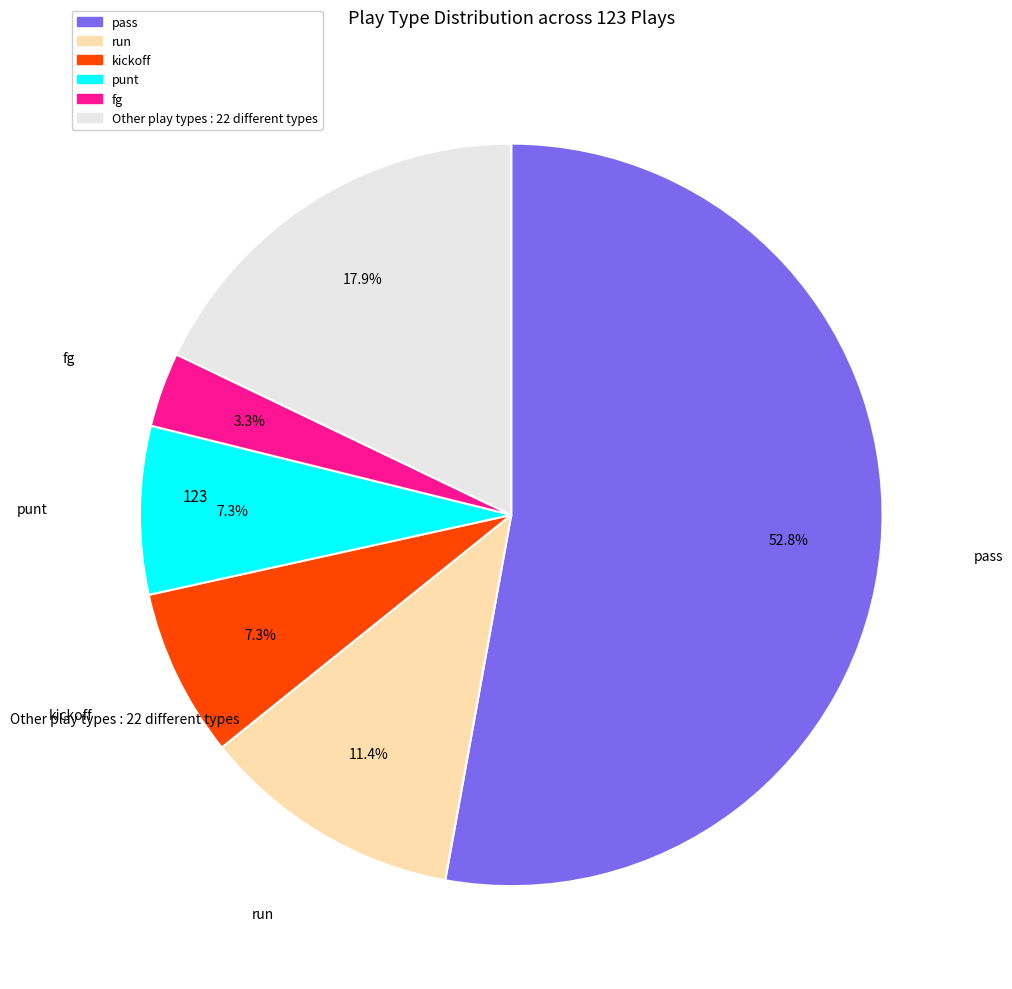

Does any single category account for the majority?

Yes